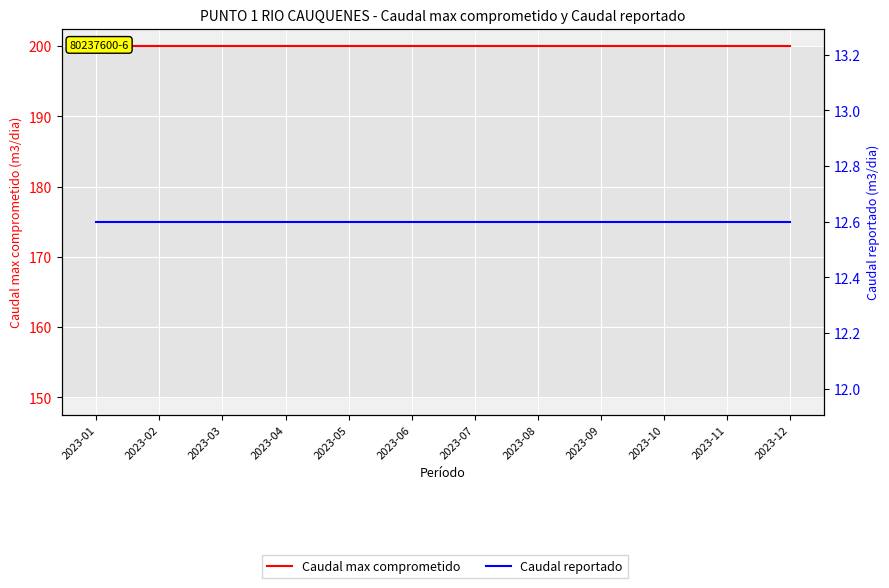

True or false: Caudal reportado and Caudal max comprometido intersect in this chart.

False